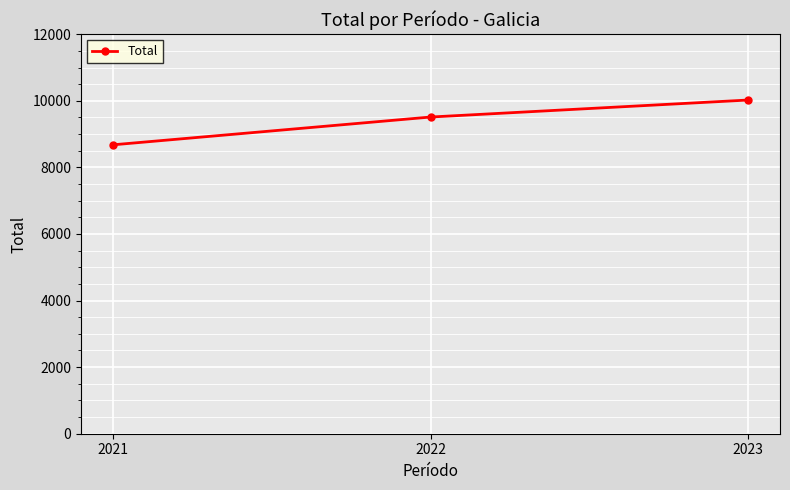

Does the chart have visible grid lines?

Yes